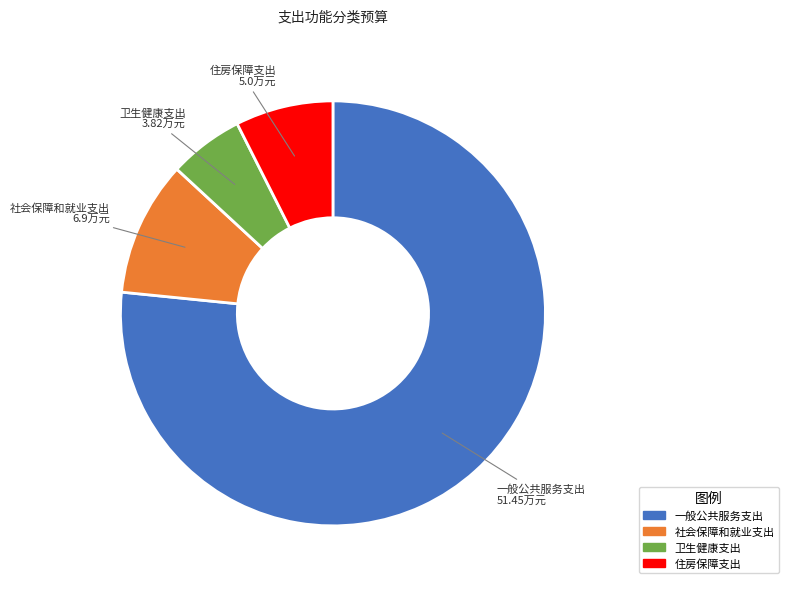

Which slice is the largest?

一般公共服务支出